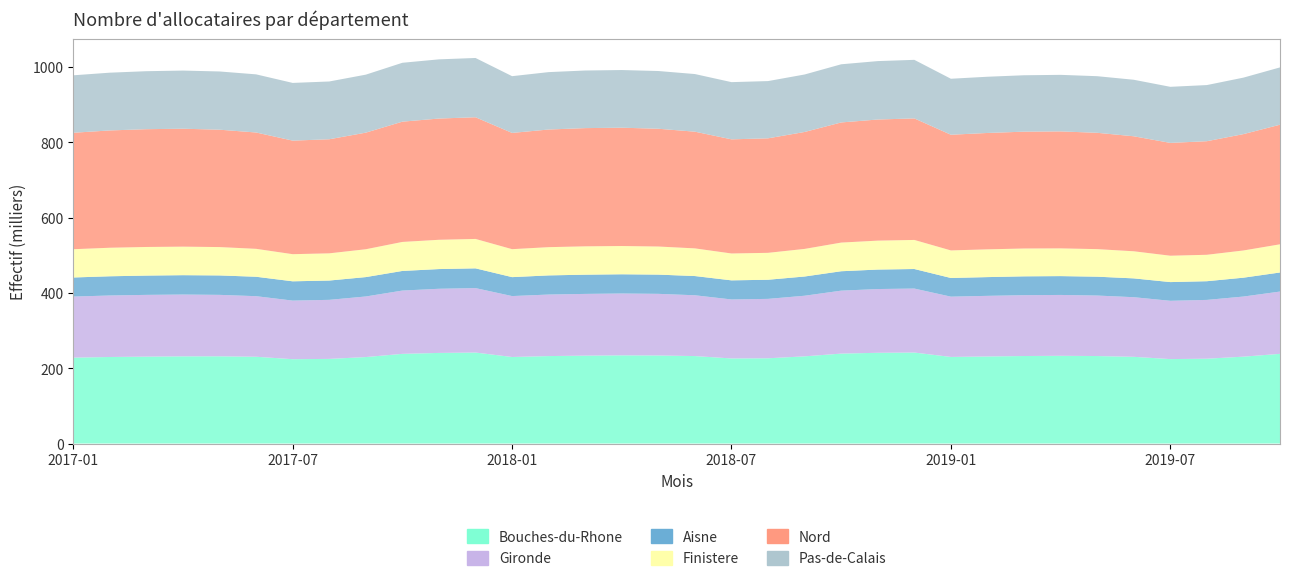

Reading left to right, extract all data points from this chart.

Bouches-du-Rhone: 2017-01=228100	2017-02=229800	2017-03=230770	2017-04=231530	2017-05=231630	2017-06=230440	2017-07=223960	2017-08=224720	2017-09=229620	2017-10=238140	2017-11=240600	2017-12=241630	2018-01=229780	2018-02=232220	2018-03=233420	2018-04=234170	2018-05=233820	2018-06=232260	2018-07=225930	2018-08=226380	2018-09=231530	2018-10=238800	2018-11=240970	2018-12=241630	2019-01=229930	2019-02=231200	2019-03=232380	2019-04=232980	2019-05=232330	2019-06=230270	2019-07=224220	2019-08=225260	2019-09=230700	2019-10=238150
Gironde: 2017-01=162150	2017-02=163320	2017-03=163990	2017-04=164110	2017-05=163170	2017-06=160860	2017-07=155610	2017-08=156850	2017-09=160890	2017-10=168080	2017-11=170370	2017-12=171130	2018-01=161810	2018-02=163410	2018-03=163930	2018-04=164230	2018-05=163680	2018-06=161460	2018-07=156670	2018-08=157760	2018-09=160960	2018-10=167190	2018-11=169280	2018-12=169920	2019-01=160110	2019-02=160980	2019-03=161590	2019-04=161600	2019-05=160660	2019-06=158320	2019-07=154810	2019-08=156140	2019-09=159610	2019-10=165420
Aisne: 2017-01=50690	2017-02=51030	2017-03=51230	2017-04=51440	2017-05=51590	2017-06=51580	2017-07=51220	2017-08=51260	2017-09=51490	2017-10=52080	2017-11=52330	2017-12=52440	2018-01=50290	2018-02=50850	2018-03=51040	2018-04=51080	2018-05=51060	2018-06=51040	2018-07=50720	2018-08=50790	2018-09=51060	2018-10=51540	2018-11=51740	2018-12=51910	2019-01=49560	2019-02=49790	2019-03=50020	2019-04=50030	2019-05=50070	2019-06=49980	2019-07=49690	2019-08=49650	2019-09=50110	2019-10=50660
Finistere: 2017-01=75060	2017-02=75790	2017-03=75990	2017-04=75760	2017-05=75320	2017-06=74160	2017-07=72030	2017-08=72250	2017-09=73930	2017-10=77050	2017-11=77760	2017-12=78130	2018-01=74270	2018-02=75010	2018-03=75270	2018-04=75030	2018-05=74610	2018-06=73470	2018-07=71380	2018-08=71490	2018-09=73290	2018-10=76100	2018-11=76830	2018-12=77190	2019-01=73210	2019-02=73720	2019-03=73930	2019-04=73660	2019-05=73190	2019-06=71980	2019-07=70040	2019-08=70180	2019-09=72280	2019-10=74820
Nord: 2017-01=309300	2017-02=311540	2017-03=312810	2017-04=313190	2017-05=311750	2017-06=308960	2017-07=301600	2017-08=302950	2017-09=309670	2017-10=319430	2017-11=322010	2017-12=323140	2018-01=308720	2018-02=312430	2018-03=313990	2018-04=314220	2018-05=312790	2018-06=309930	2018-07=303110	2018-08=304110	2018-09=310560	2018-10=319060	2018-11=321650	2018-12=322780	2019-01=307250	2019-02=309060	2019-03=310300	2019-04=310640	2019-05=308950	2019-06=305430	2019-07=299640	2019-08=301650	2019-09=309000	2019-10=317640
Pas-de-Calais: 2017-01=152580	2017-02=153390	2017-03=154000	2017-04=154430	2017-05=154610	2017-06=154400	2017-07=153260	2017-08=153440	2017-09=154030	2017-10=156360	2017-11=157170	2017-12=157440	2018-01=150720	2018-02=152430	2018-03=152980	2018-04=153150	2018-05=153310	2018-06=153040	2018-07=151930	2018-08=152020	2018-09=152650	2018-10=154450	2018-11=155150	2018-12=155510	2019-01=148670	2019-02=149330	2019-03=149780	2019-04=150180	2019-05=150330	2019-06=150090	2019-07=148910	2019-08=149080	2019-09=150010	2019-10=152190